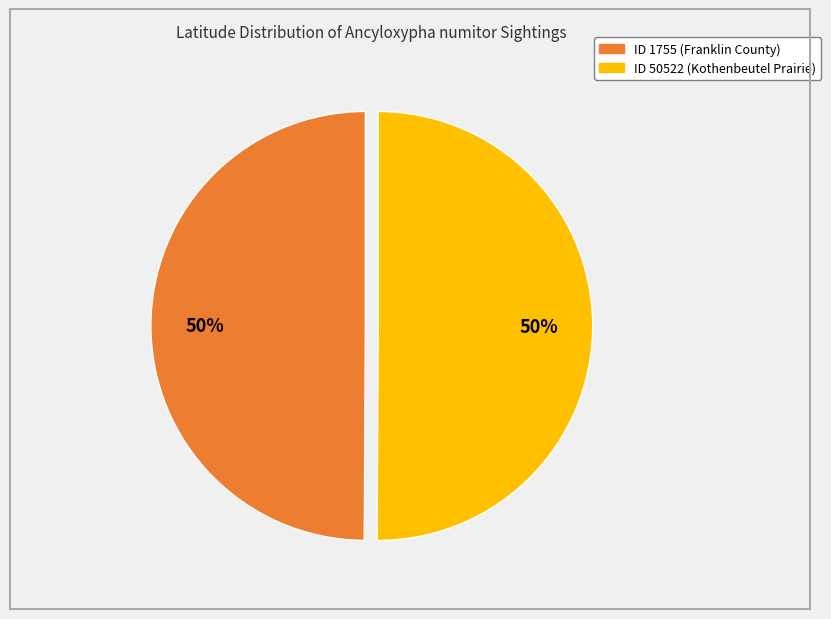

Is the sum of ID 50522 (Kothenbeutel Prairie) and ID 1755 (Franklin County) greater than half?

Yes